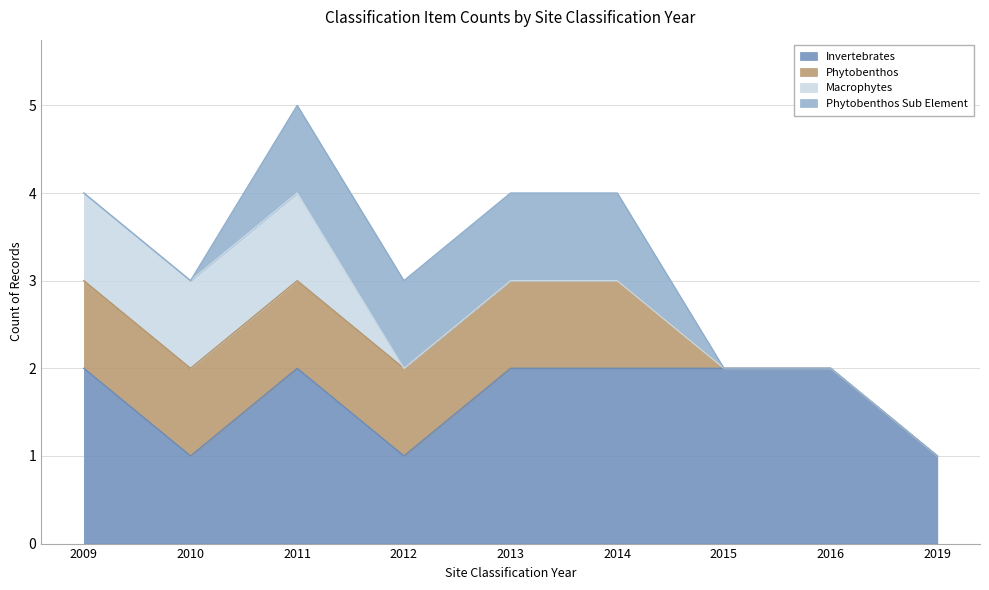

Which series has the largest total across all categories?

Invertebrates